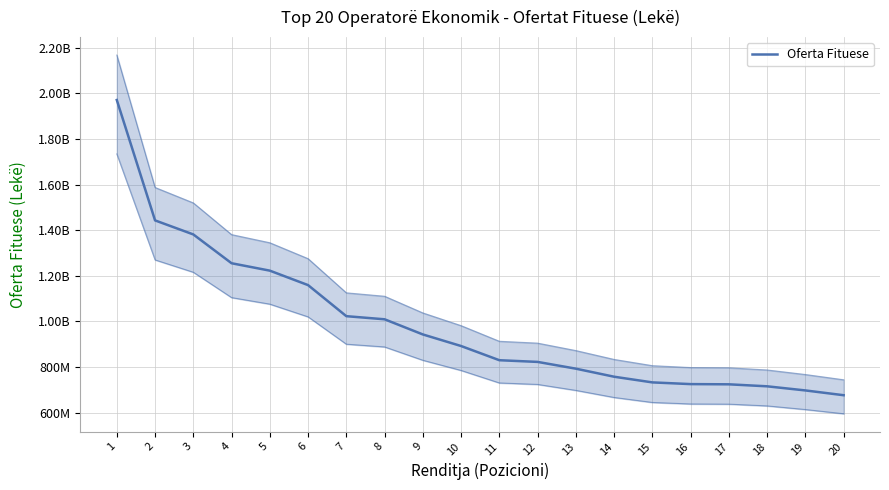

List the labels in order of value, largest first.

1, 2, 3, 4, 5, 6, 7, 8, 9, 10, 11, 12, 13, 14, 15, 16, 17, 18, 19, 20